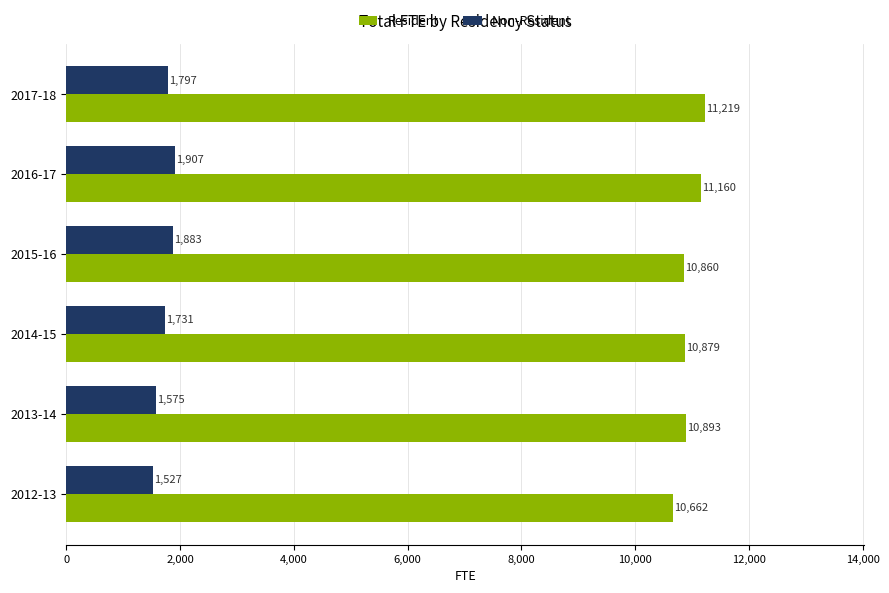

What is the approximate value of Non-Resident at 2014-15?

1731.2